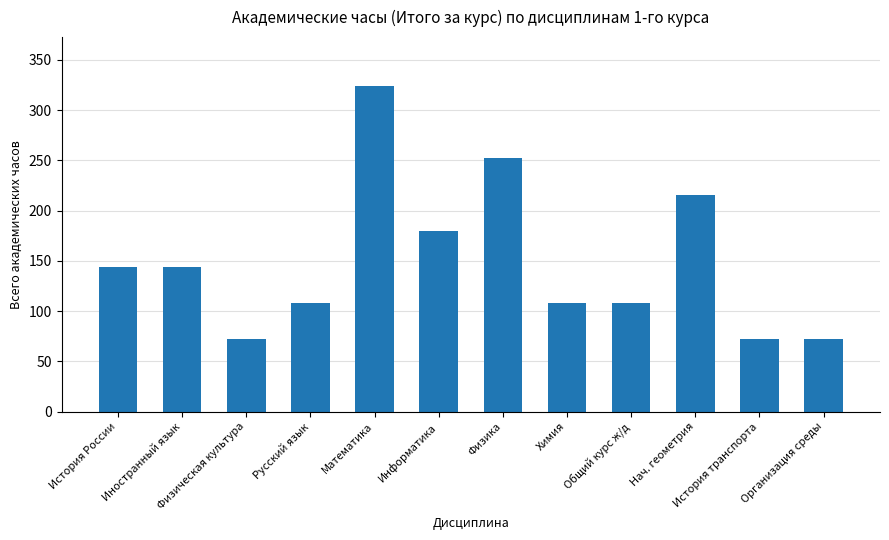

How many bars are there in total?

12